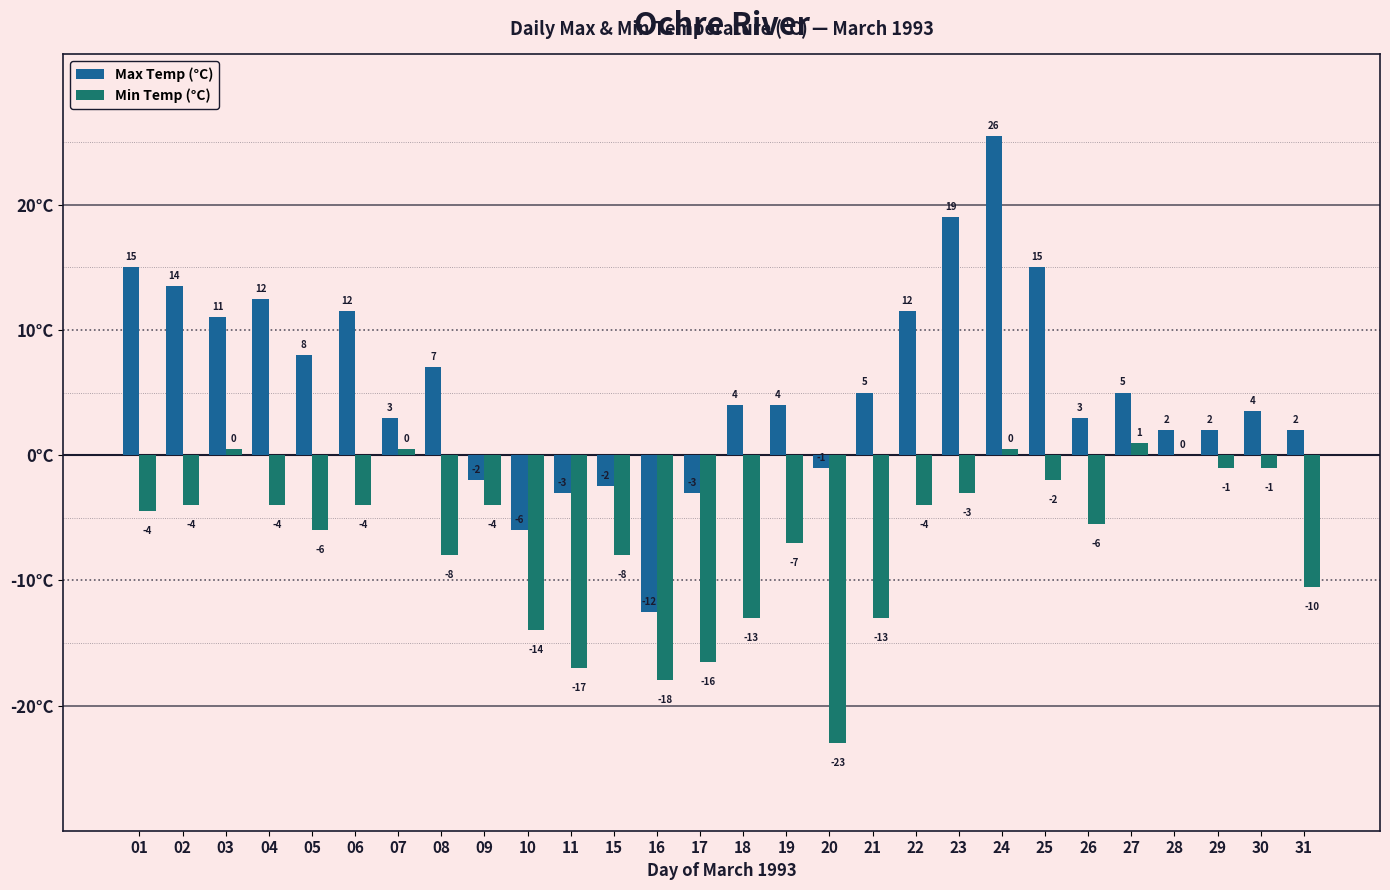

What is the greatest value displayed?

25.5